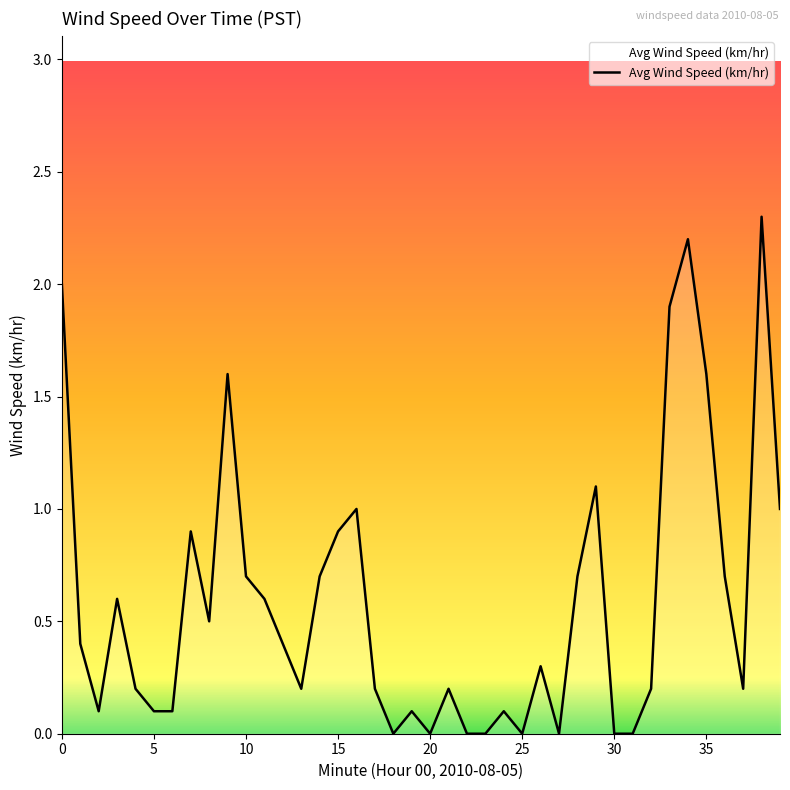

What is the greatest value displayed?

2.3